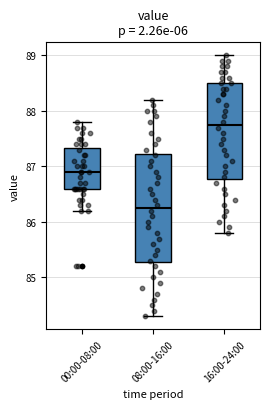

Comparing the boxes themselves (not the whiskers), which one is the tallest?

08:00-16:00